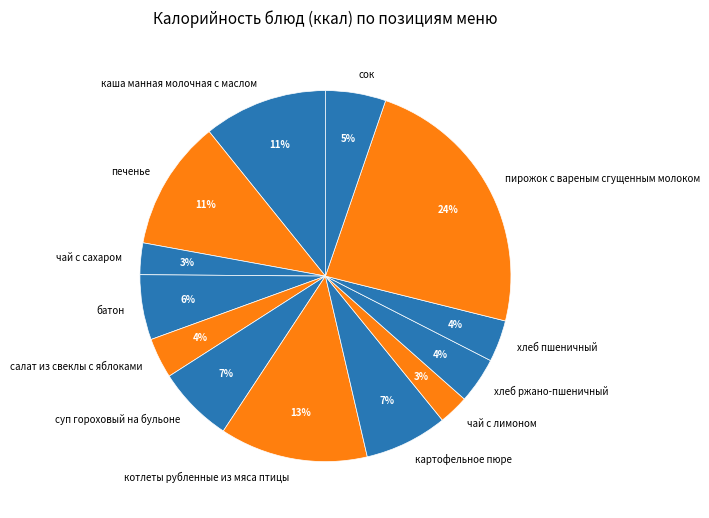

What percentage is the хлеб пшеничный slice, to the nearest percent?

4%